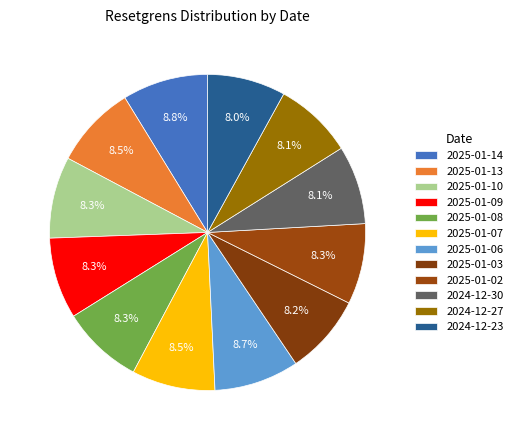

How much of the chart is everything except 2025-01-03?

91.8%